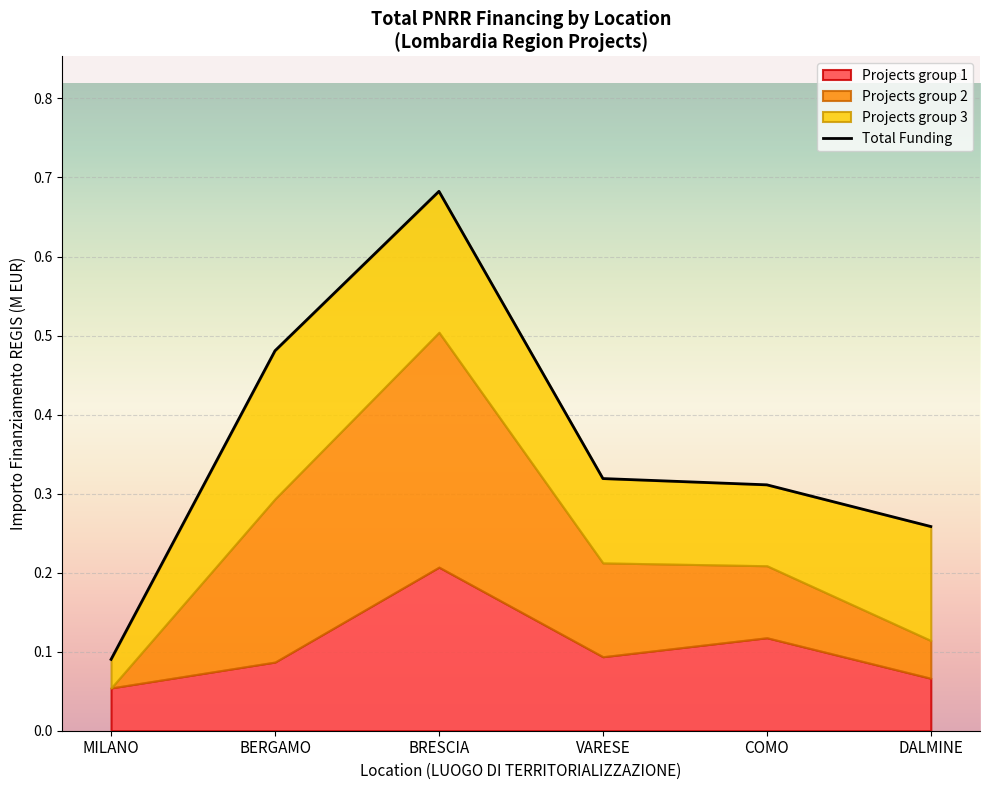

Which label corresponds to the smallest value in the chart?

MILANO